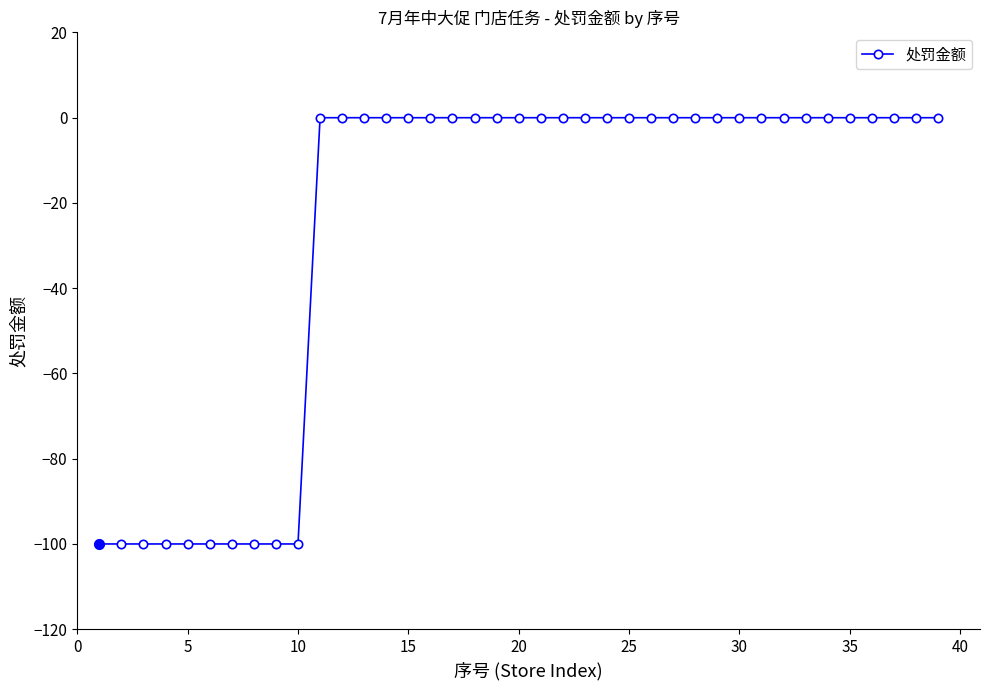

What is the sum of all values?

-1000